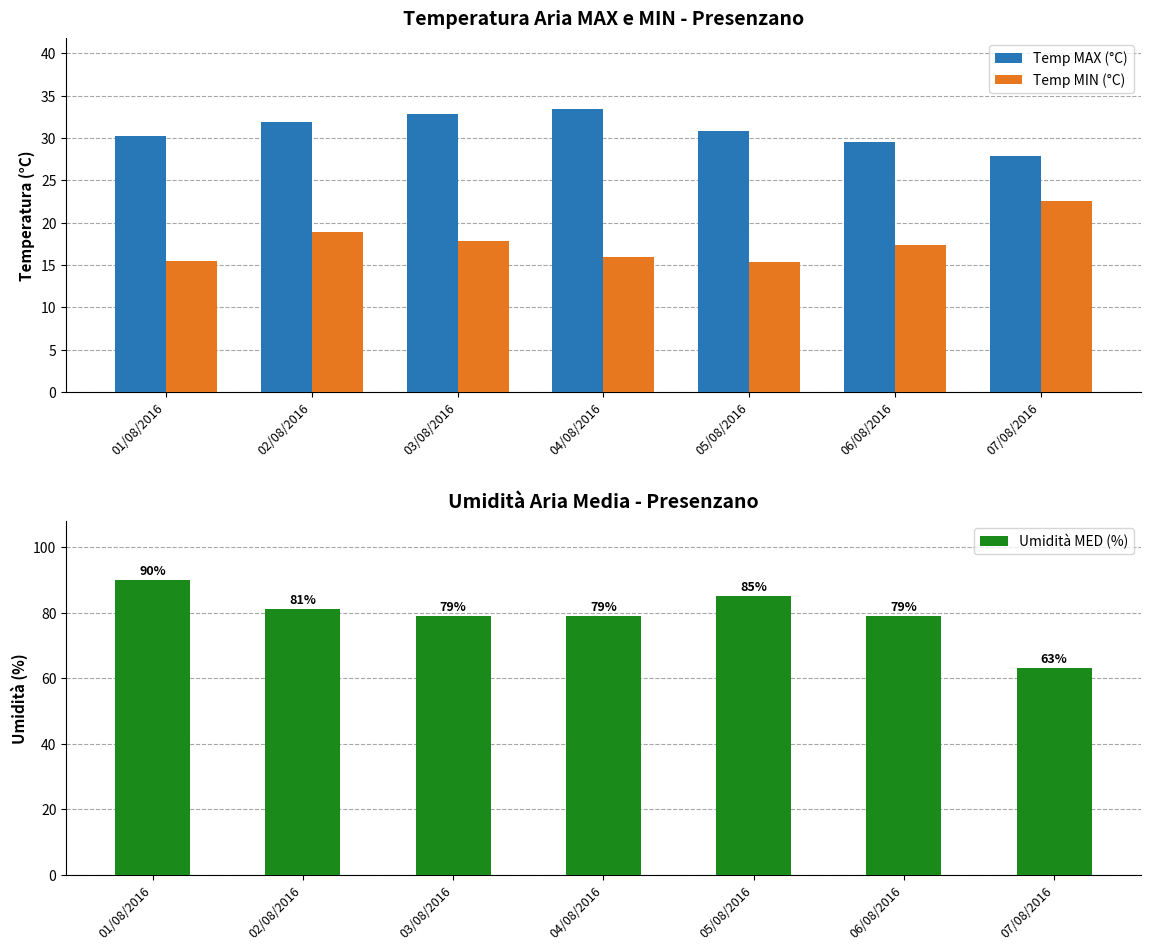

Rank the series by their maximum value, from highest to lowest.

Umidità MED (%), Temp MAX (°C), Temp MIN (°C)